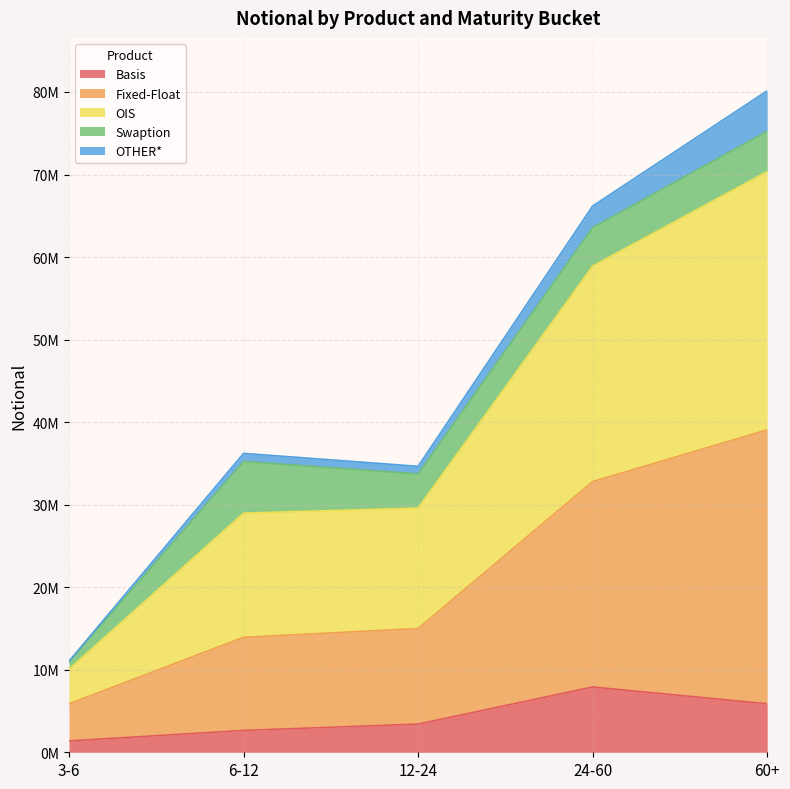

What is the smallest value displayed?

1374812